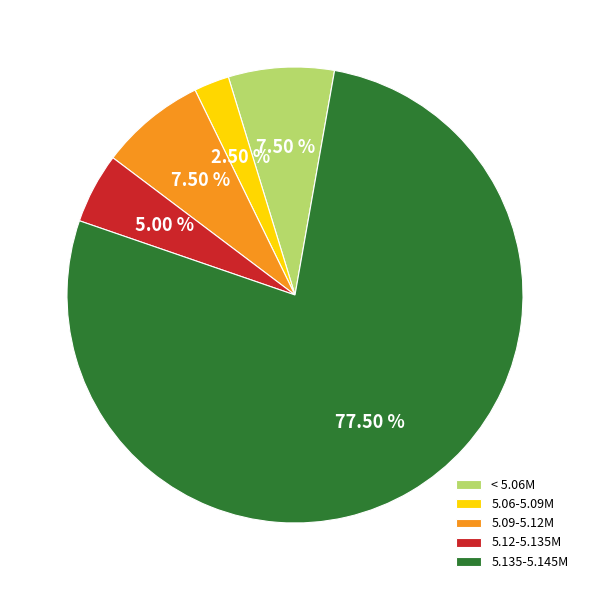

Do 5.09-5.12M and 5.135-5.145M together represent more than half of the pie?

Yes